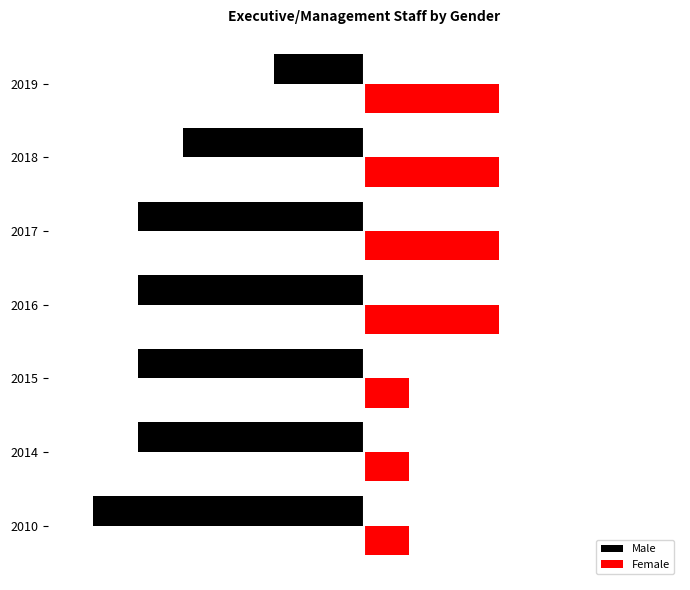

What are all the series names shown in the legend?

Male, Female